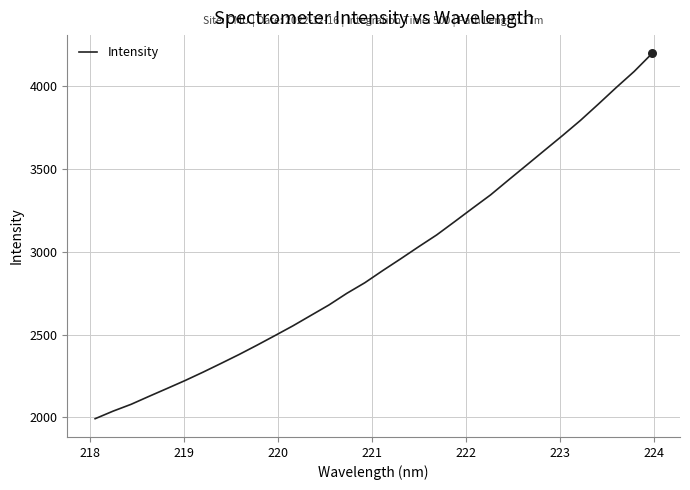

What is the greatest value displayed?

4199.0